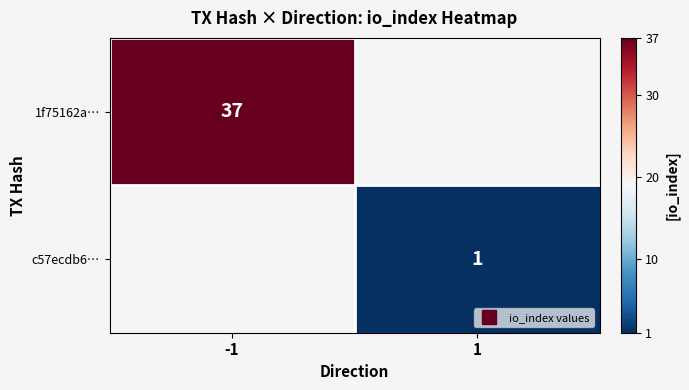

What is the maximum value shown in the chart?

37.0